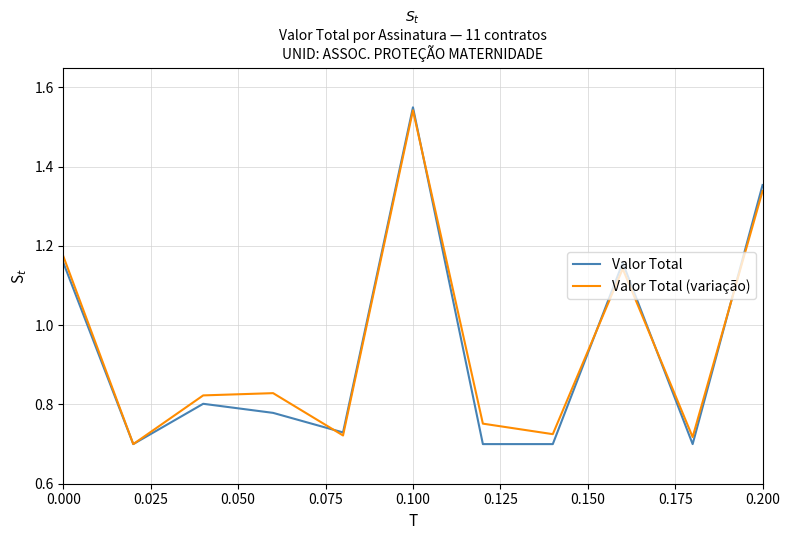

Which series has the largest range (max minus min)?

Valor Total